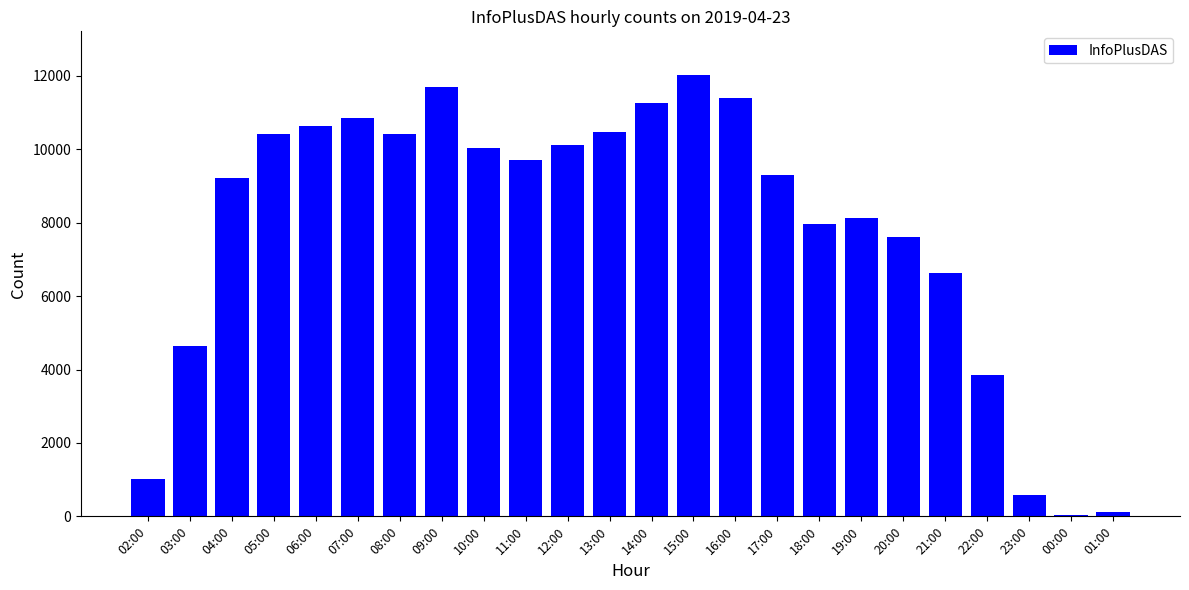

Approximately how many times larger is the value at 10:00 compared to 15:00?

0.8